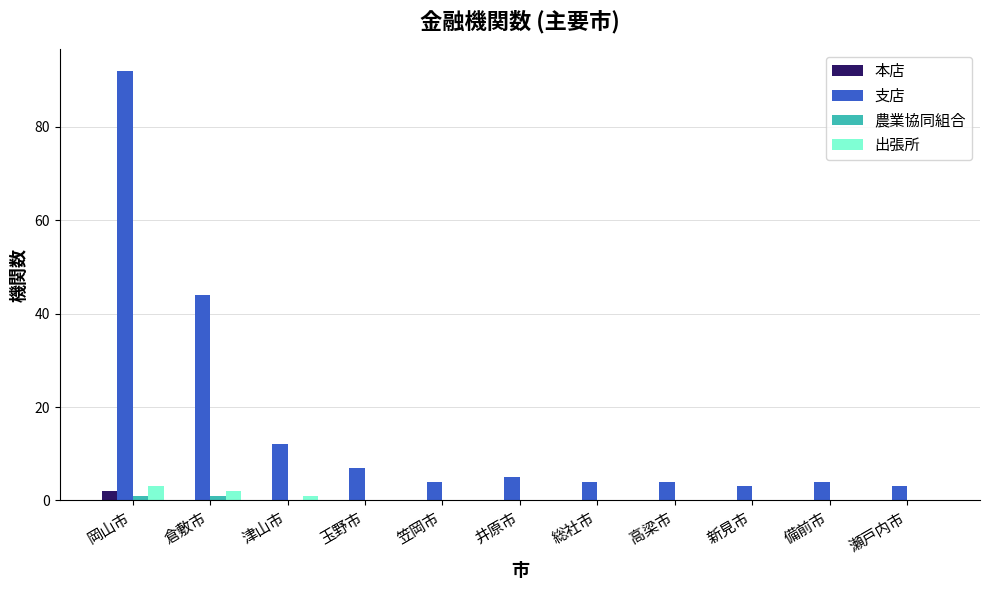

Are the bars grouped side by side (vs. stacked)?

Yes